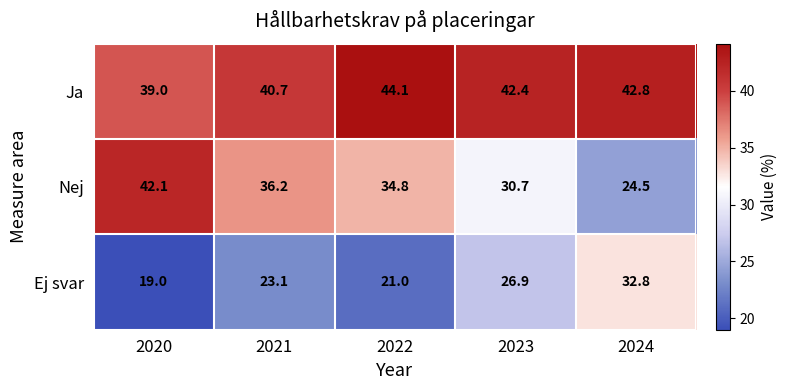

What is the minimum value for Ja?

39.0